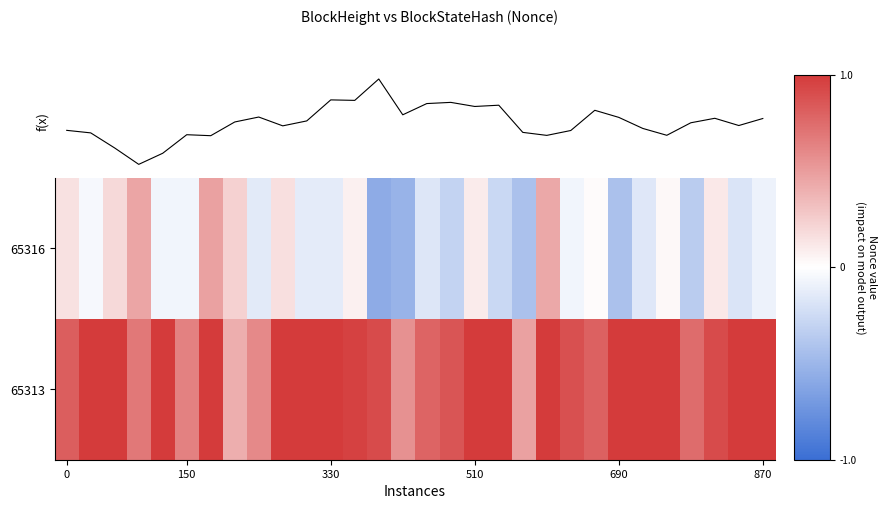

At which category is the sum across all series the highest?

6